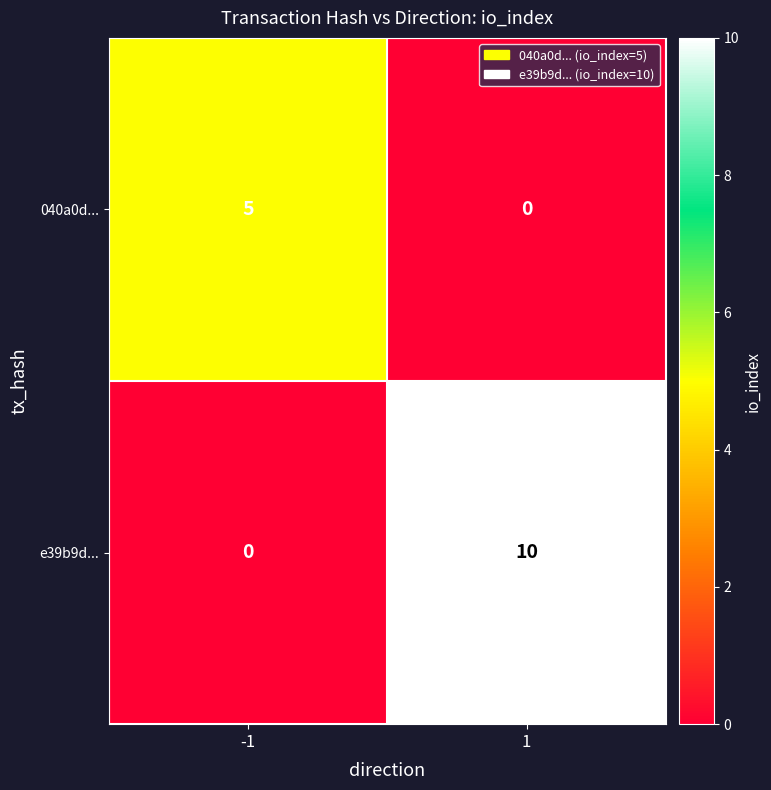

Which series has the widest spread of values?

e39b9d...